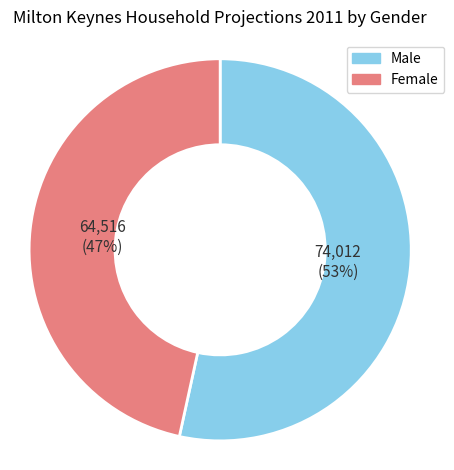

Does any single category account for the majority?

Yes